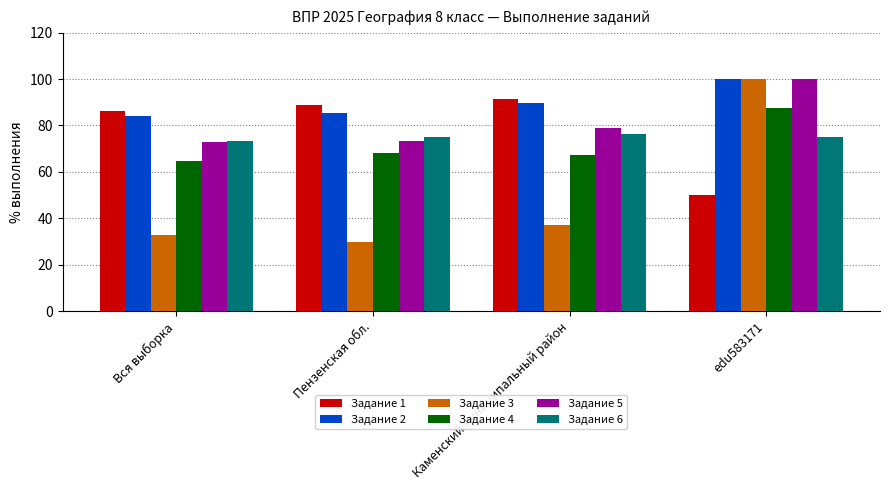

Which label corresponds to the smallest value in the chart?

Пензенская обл.